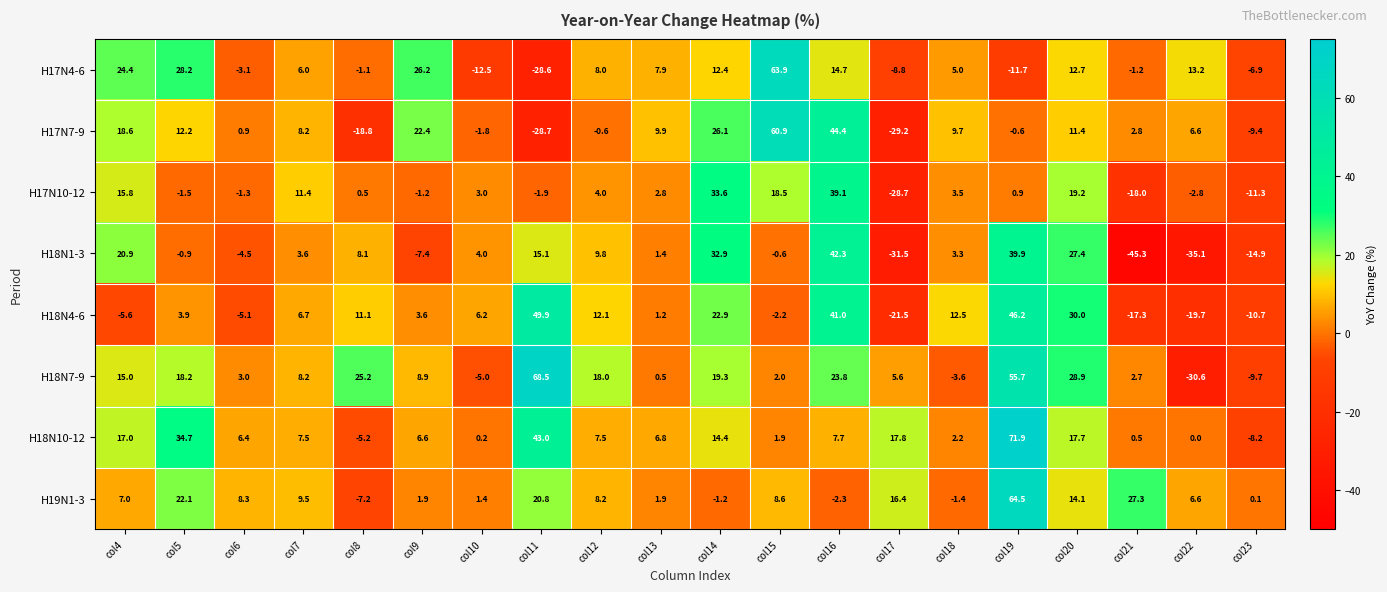

At which label does H18N10-12 reach its peak?

col19